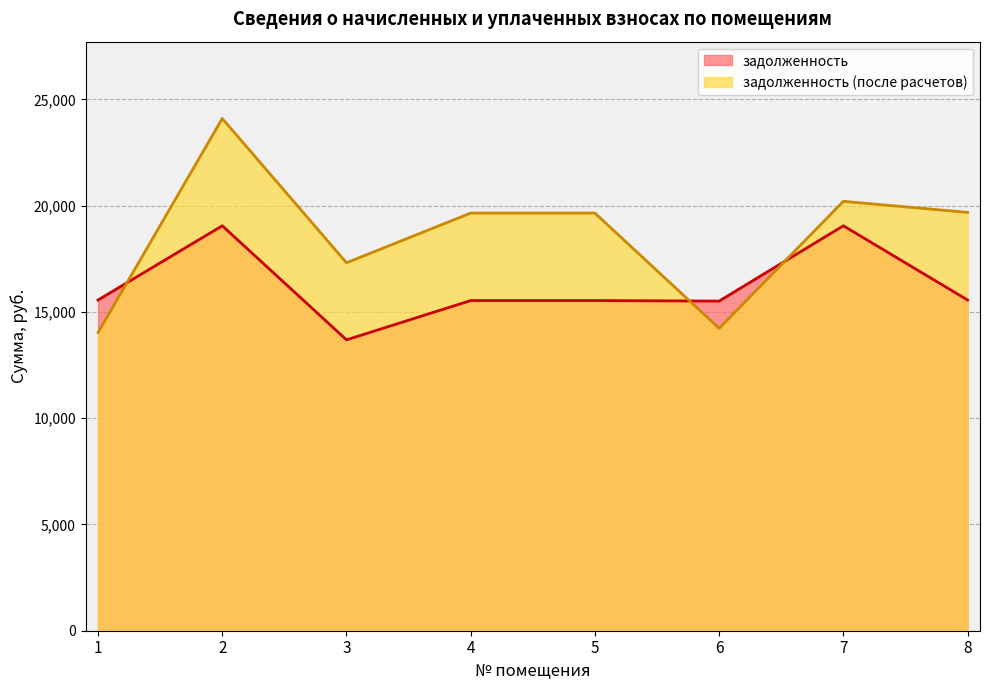

True or false: задолженность has more than 2 points higher than both neighbors.

False